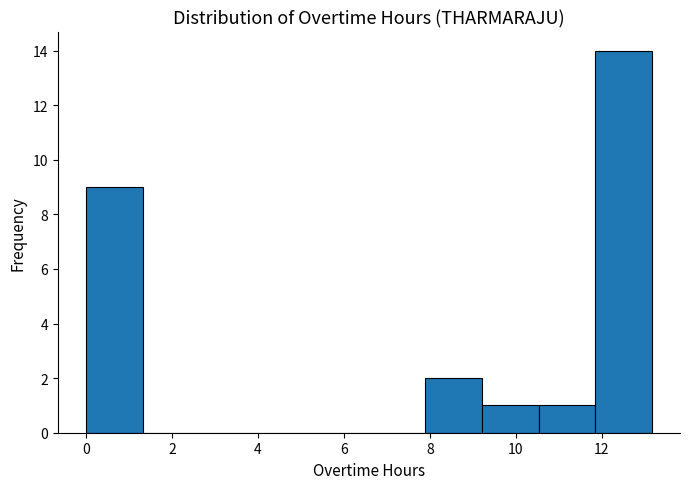

Reading left to right, list every bar in this chart as the range it spans on the x-axis followed by its height. Neither the bar edges nor the heights are printed on the chart, so give them approximately, as read against the axes.

0.0 to 1.4: 9
1.4 to 2.6: 0
2.6 to 4.0: 0
4.0 to 5.2: 0
5.2 to 6.6: 0
6.6 to 7.8: 0
7.8 to 9.2: 2
9.2 to 10.6: 1
10.6 to 11.8: 1
11.8 to 13.2: 14